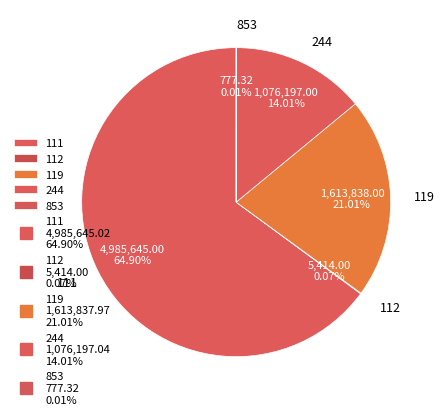

Which category has the biggest portion of the pie?

111